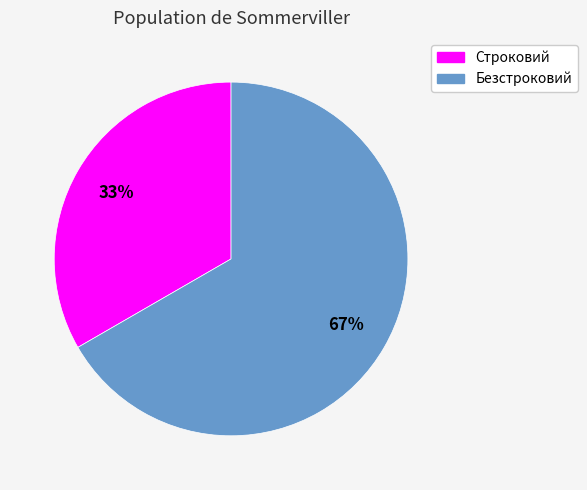

What percentage is the Строковий slice, to the nearest percent?

33%